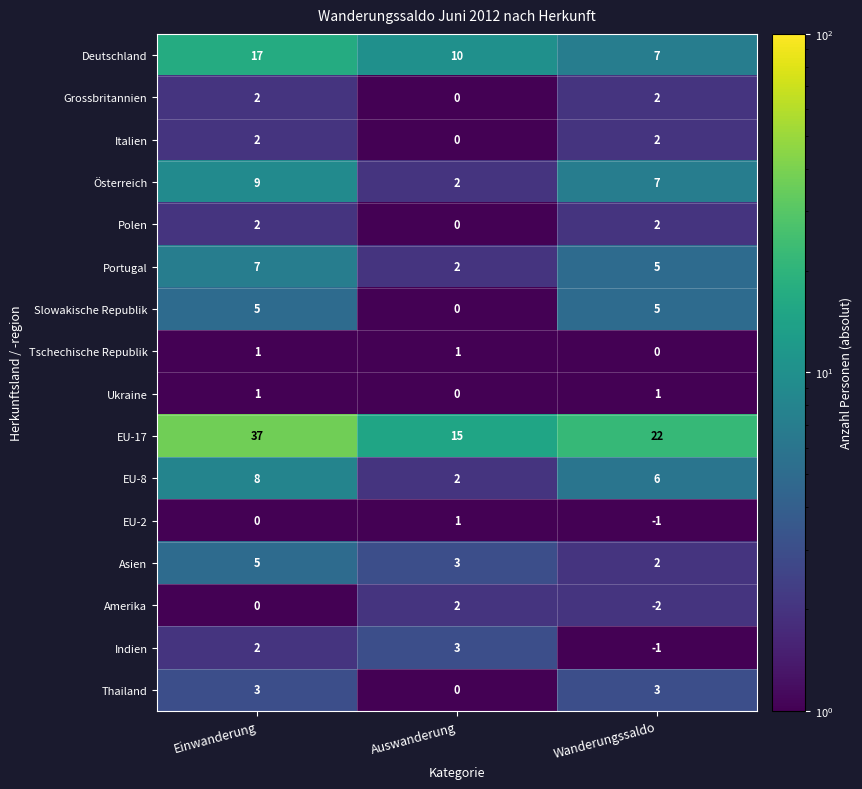

What is the spread (max minus min) of values at Einwanderung?

37